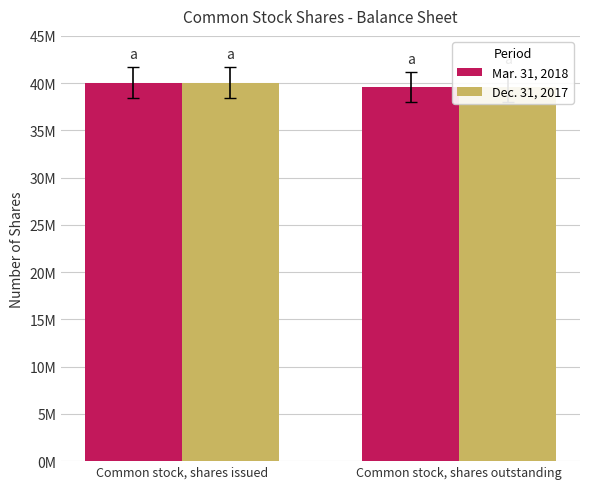

What is the minimum value for Mar. 31, 2018?

39606000